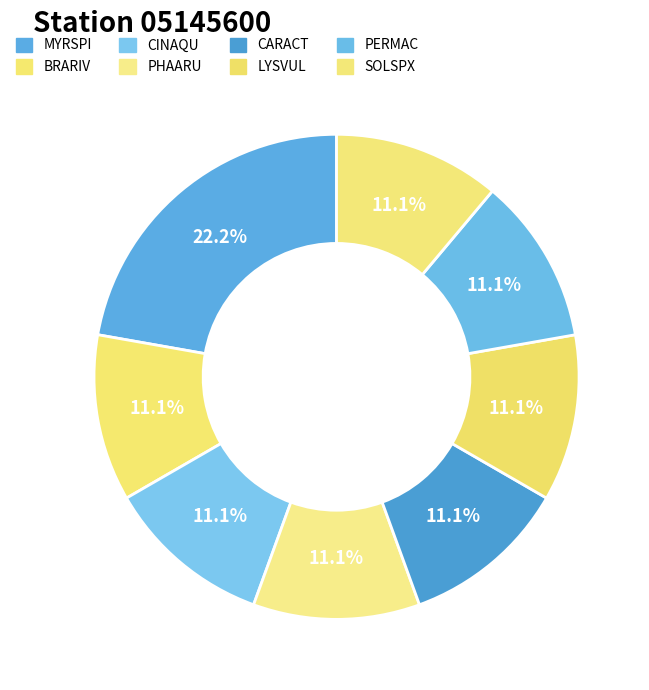

To the nearest percent, what portion does SOLSPX represent?

11%